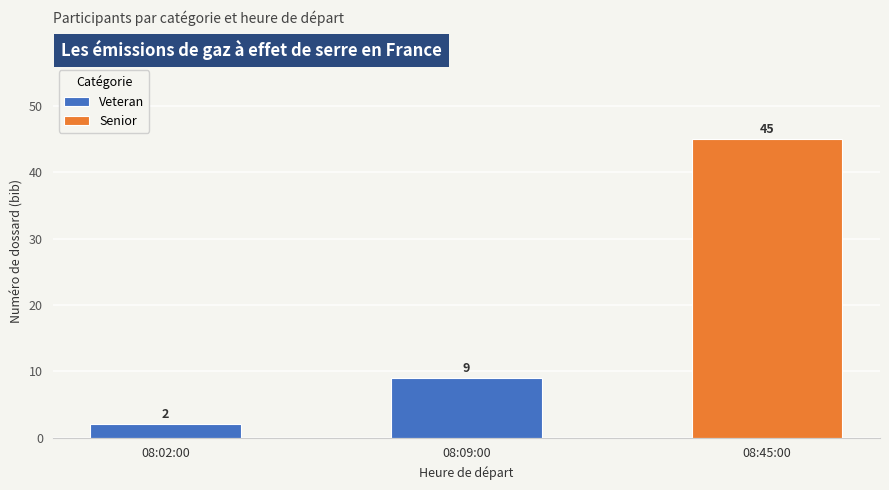

What is the minimum value shown in the chart?

2